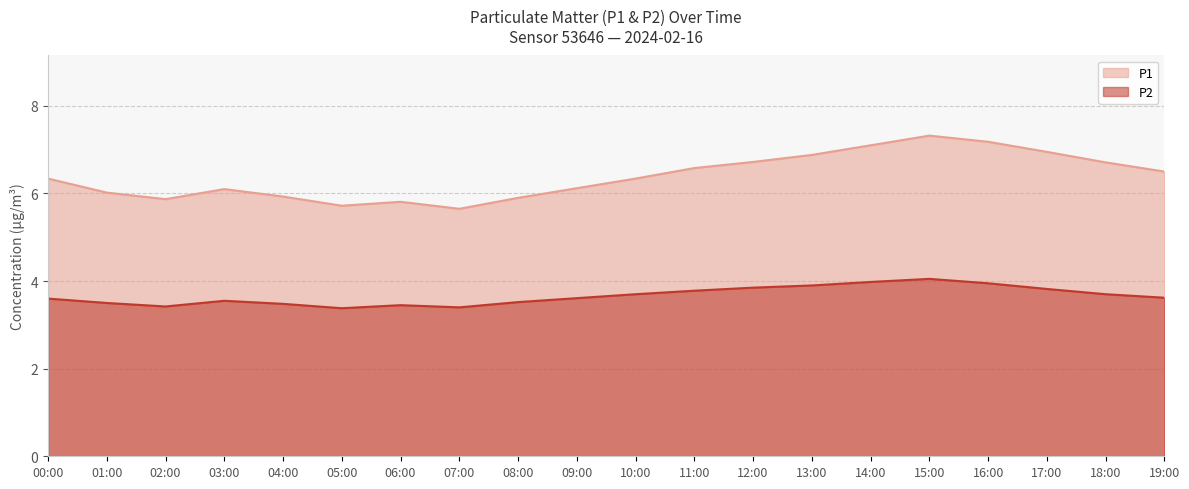

List the labels in order of P2 value, largest first.

15:00, 14:00, 16:00, 13:00, 12:00, 17:00, 11:00, 10:00, 18:00, 19:00, 09:00, 00:00, 03:00, 08:00, 01:00, 04:00, 06:00, 02:00, 07:00, 05:00